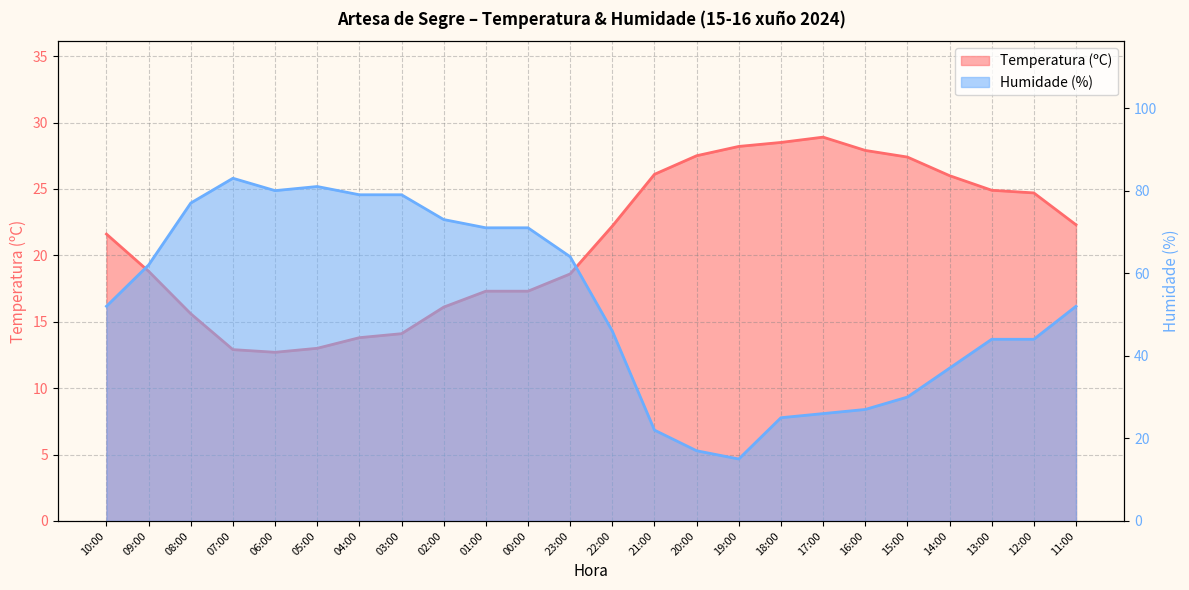

The Humidade (%) series shows 25.0 at 18:00. True or false?

True